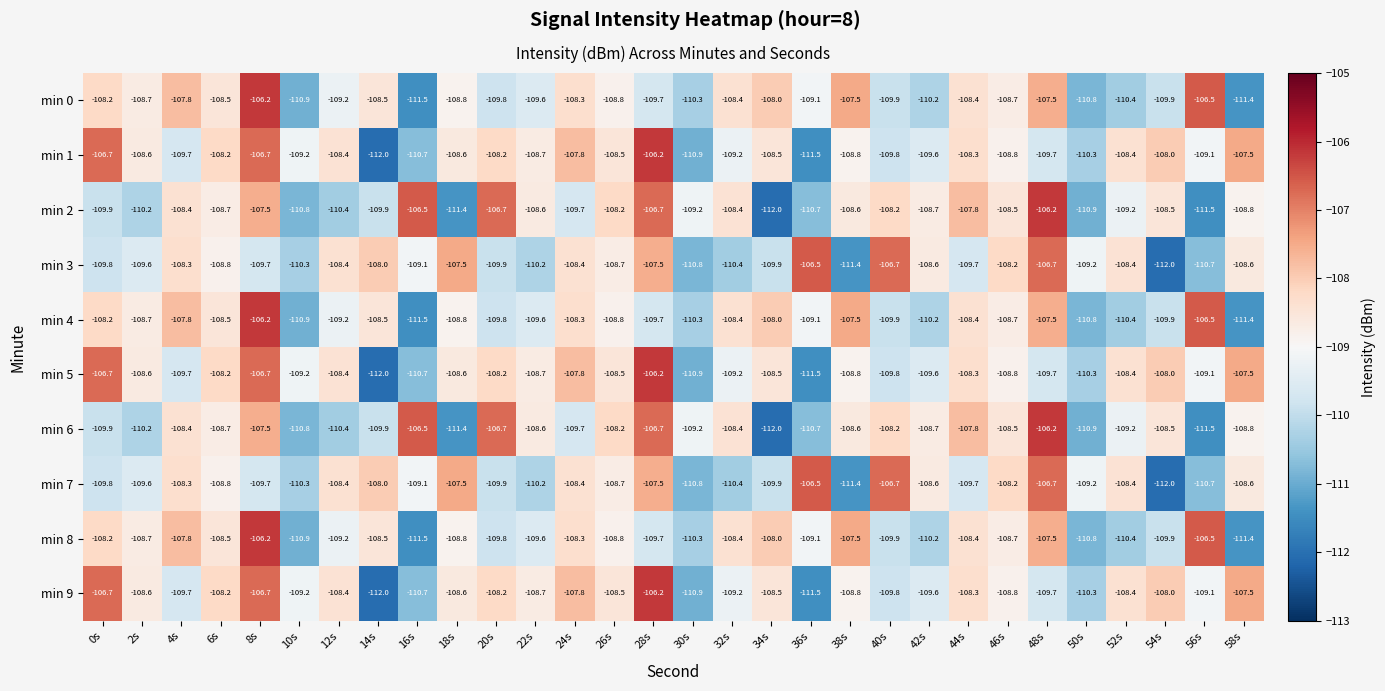

Which category has the highest value in the min 6 series?

48s